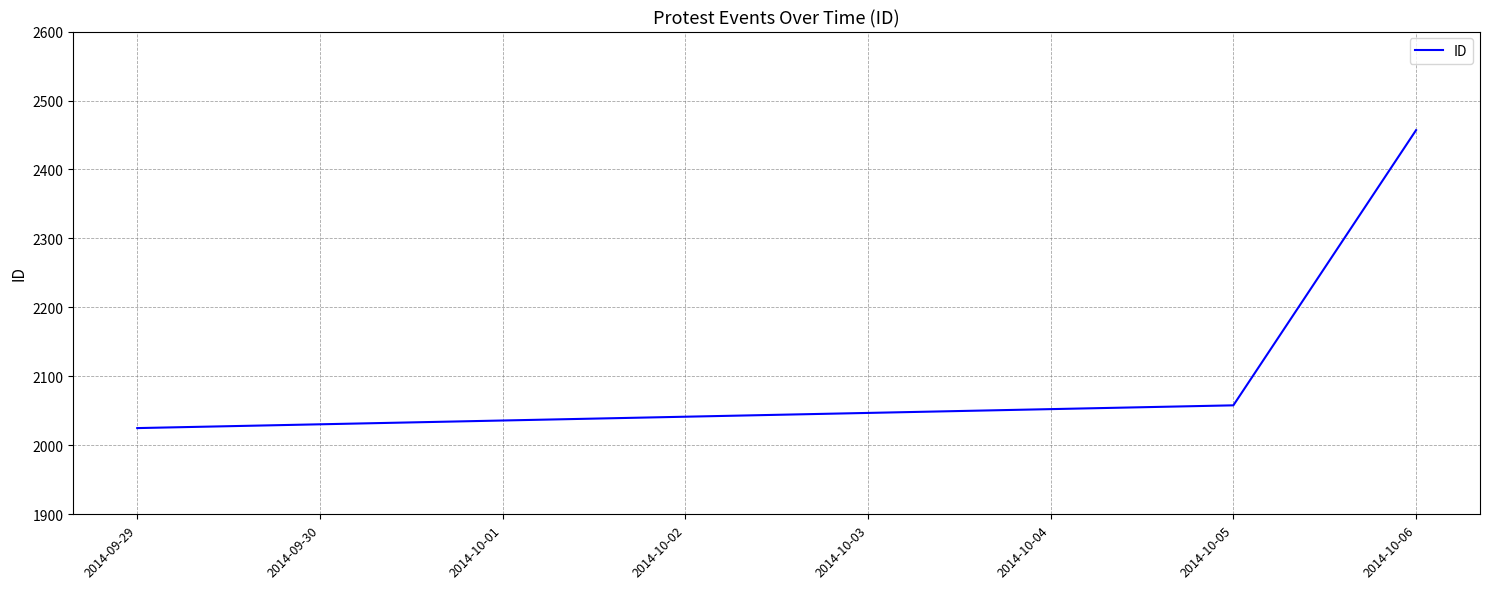

How many lines are shown in the chart?

1